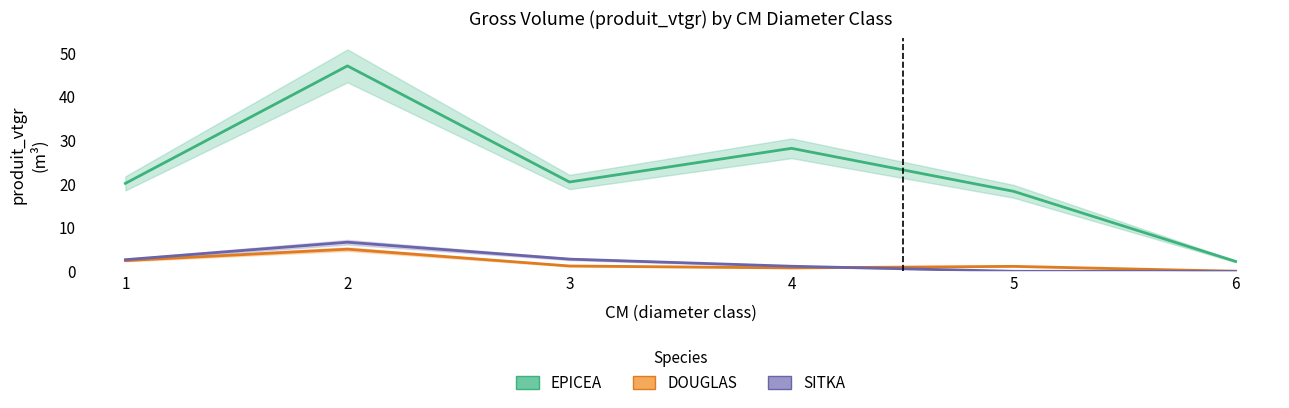

At which label does SITKA first exceed 2?

1